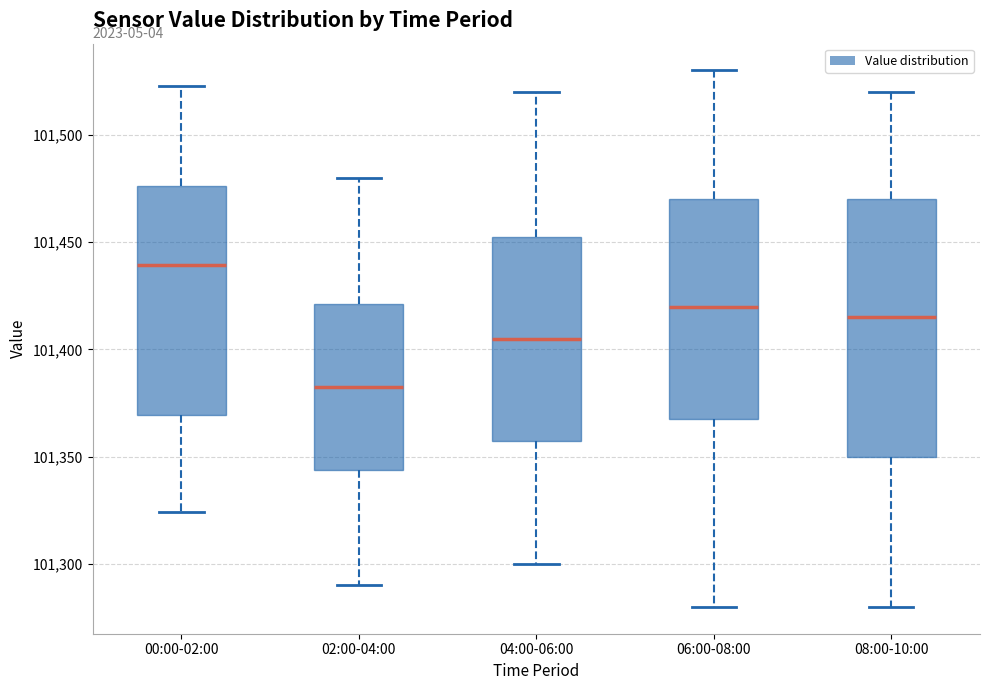

Where does the lower whisker of the box for 08:00-10:00 end on the y-axis? The values are not printed on the chart, so give them approximately, as read against the axis.

101280